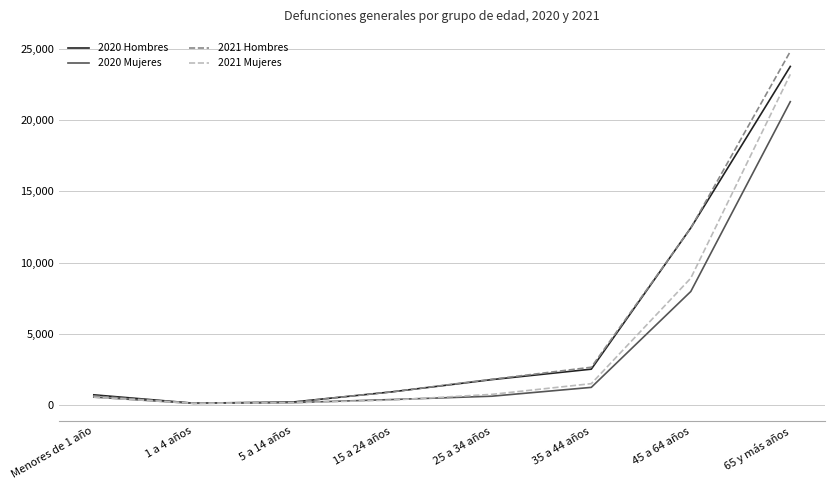

Which category has the highest value across all series?

65 y más años